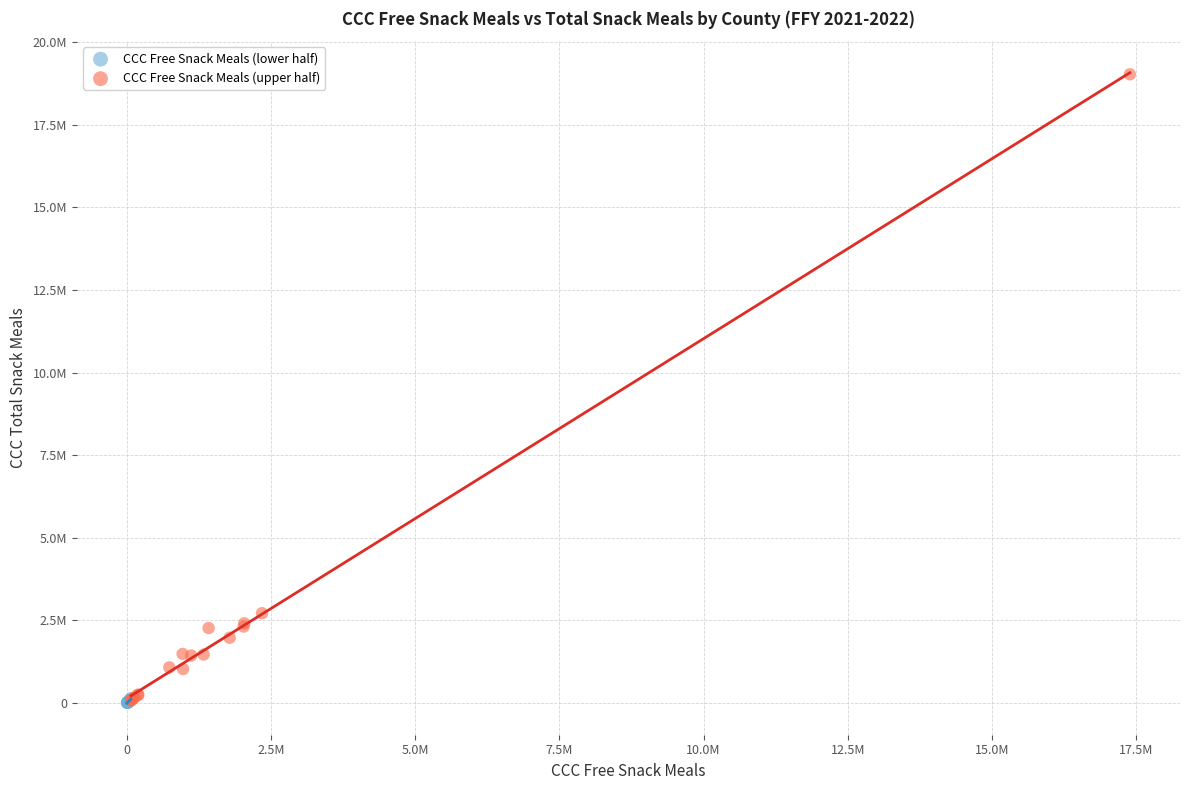

What are all the series names shown in the legend?

CCC Free Snack Meals (lower half), CCC Free Snack Meals (upper half)